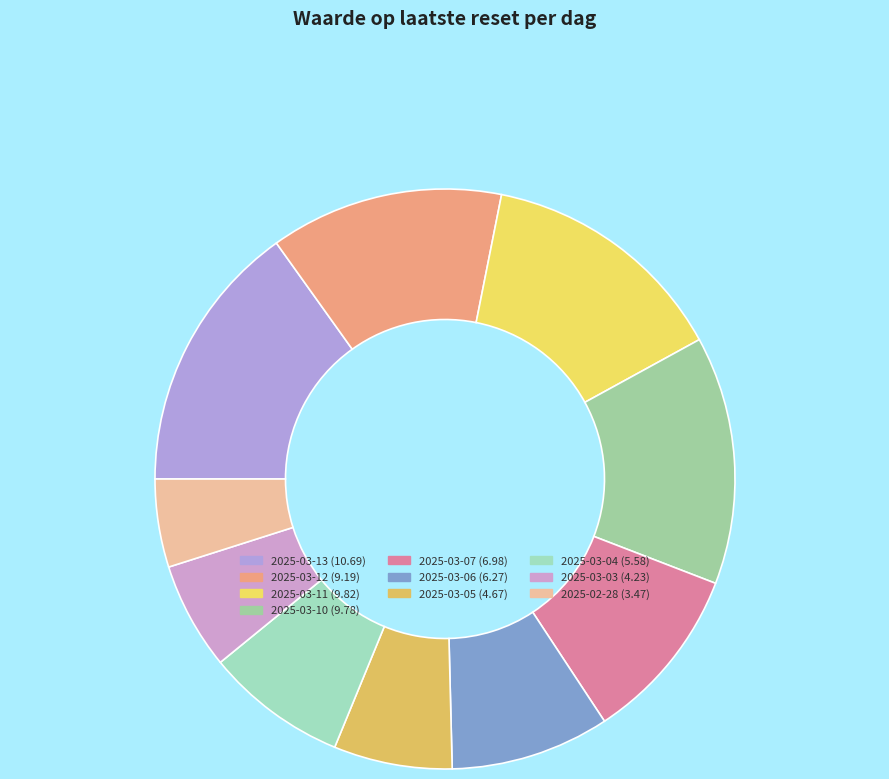

Which category has the smallest portion of the pie?

2025-02-28